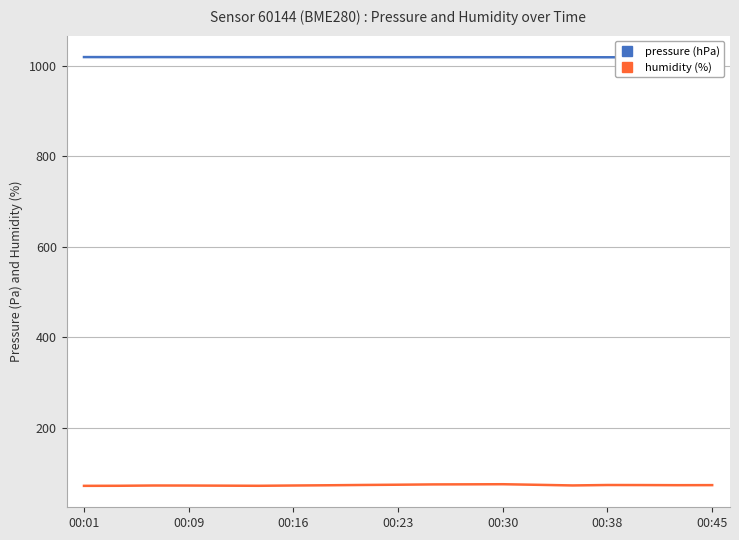

What is the lowest value of the humidity (%) series?

72.2